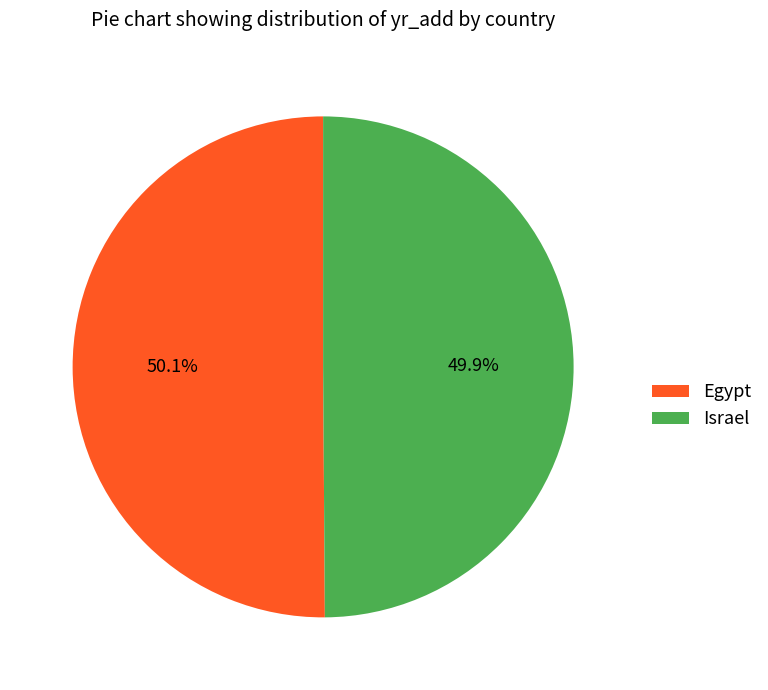

What is the ratio of the value at Egypt to the value at Israel?

1.0